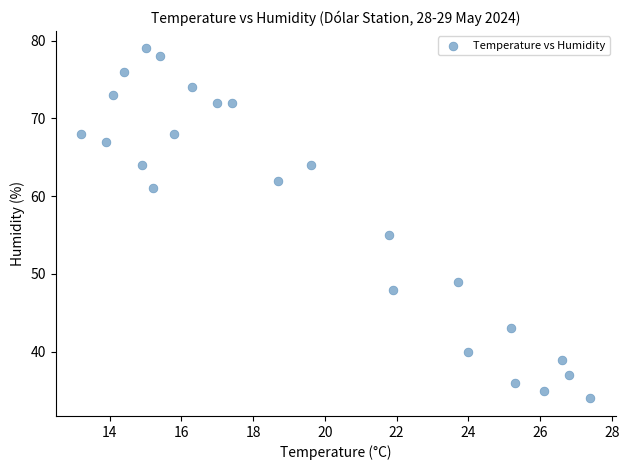

What Y value in the scatter plot is closest to 56?

55